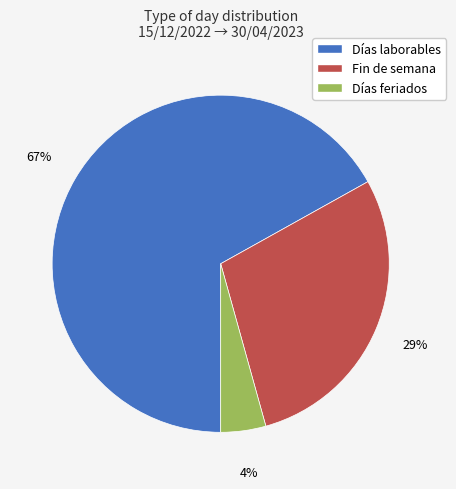

Which category accounts for the majority?

Días laborables